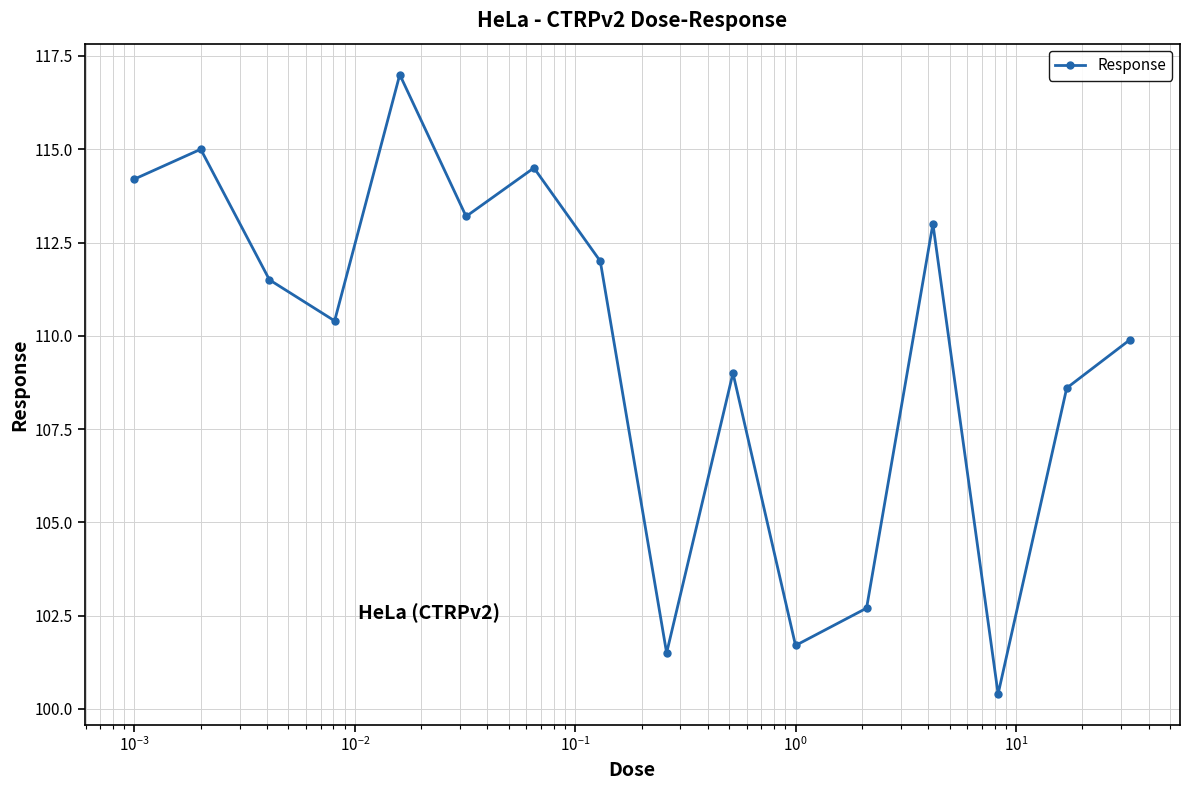

How many interior local peaks (higher than both neighbors) does the data have?

5